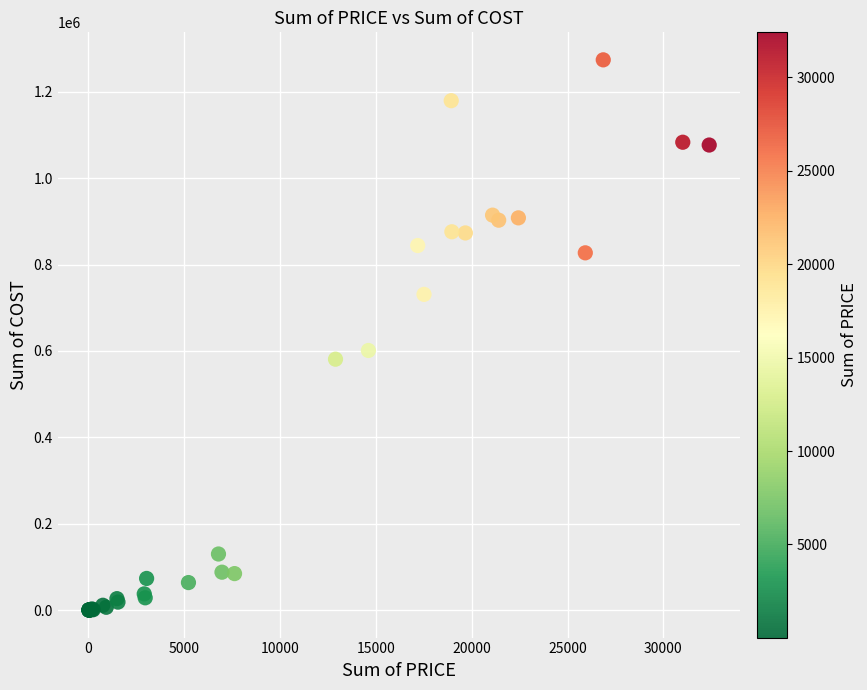

What Y value in the scatter plot is closest to 636985?

601077.6